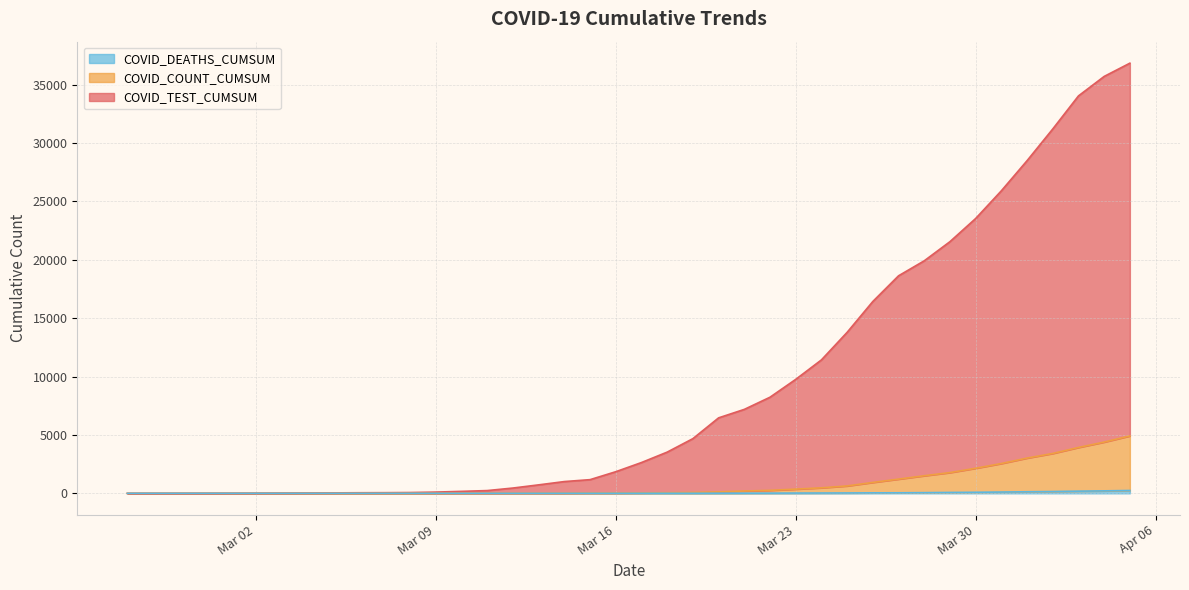

Is the value of COVID_COUNT_CUMSUM at 2020-03-17 greater than the value of COVID_DEATHS_CUMSUM at 2020-03-22?

Yes